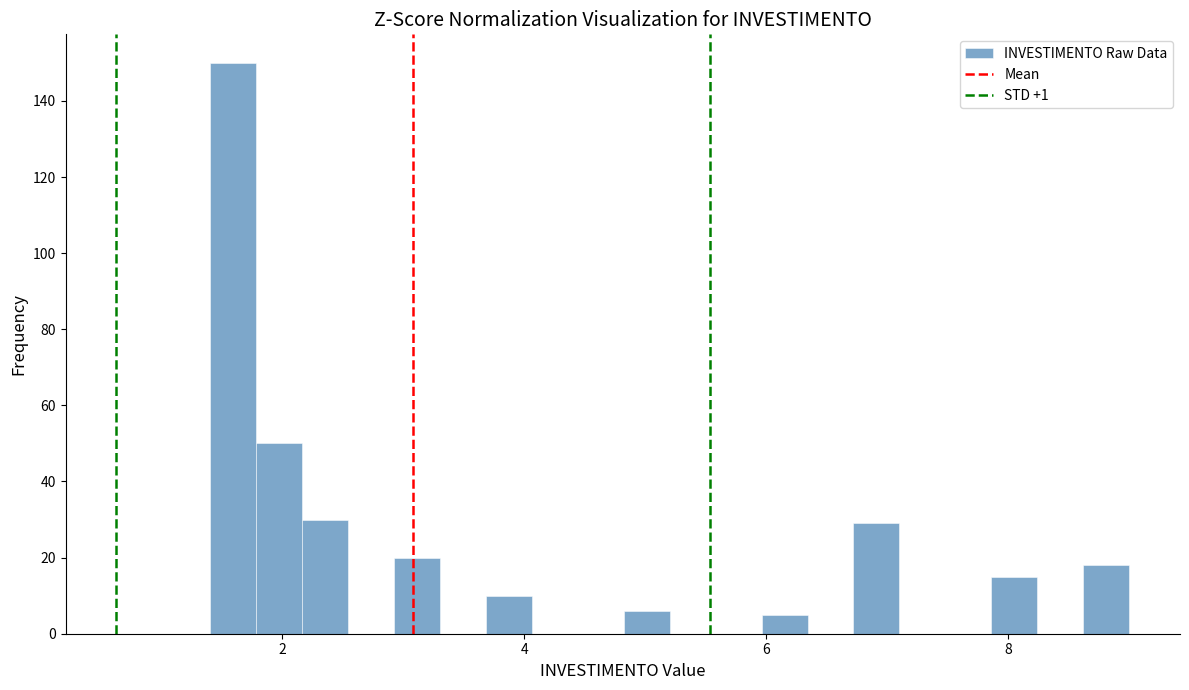

Read against the x-axis, roughly where is the centre of the tallest bar?

1.6